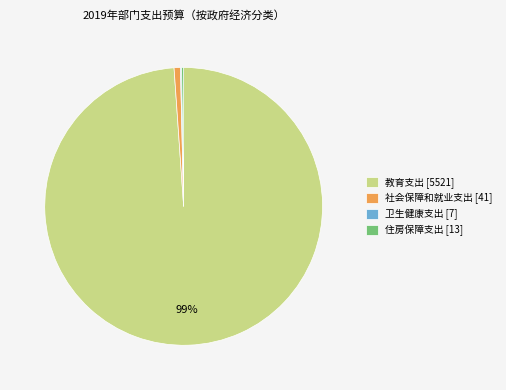

Between 社会保障和就业支出 [41] and 教育支出 [5521], which is larger?

教育支出 [5521]